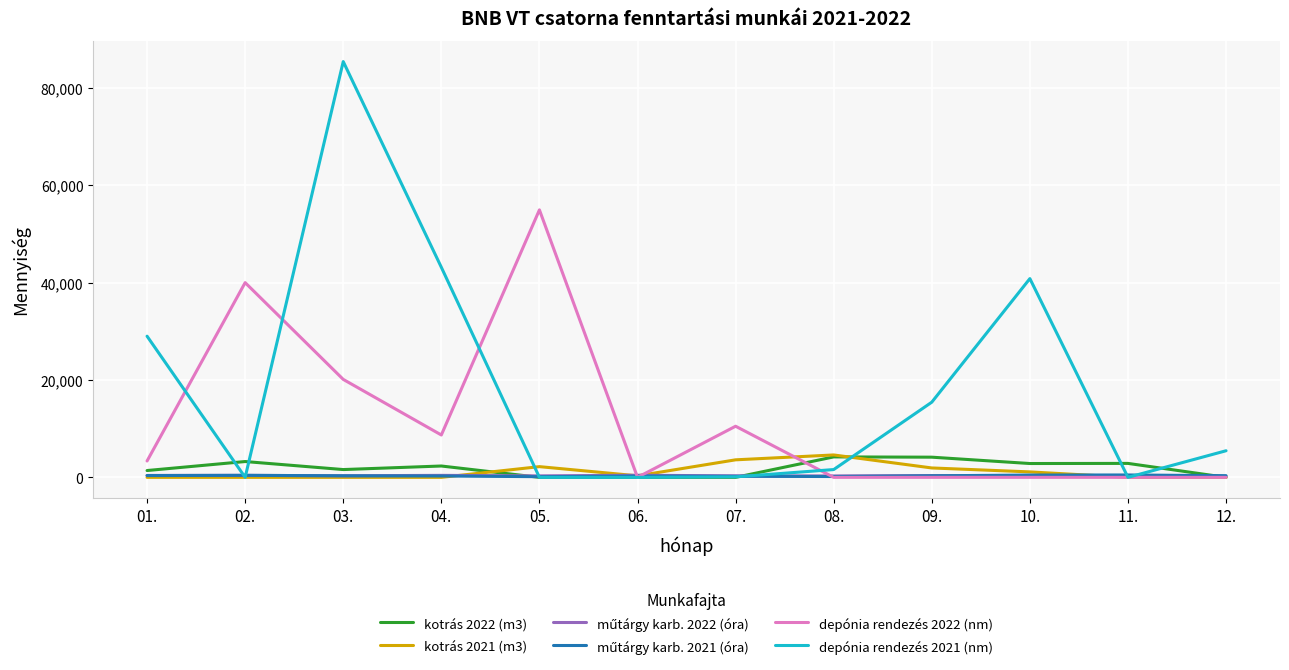

Which series has the largest total across all categories?

depónia rendezés 2021 (nm)